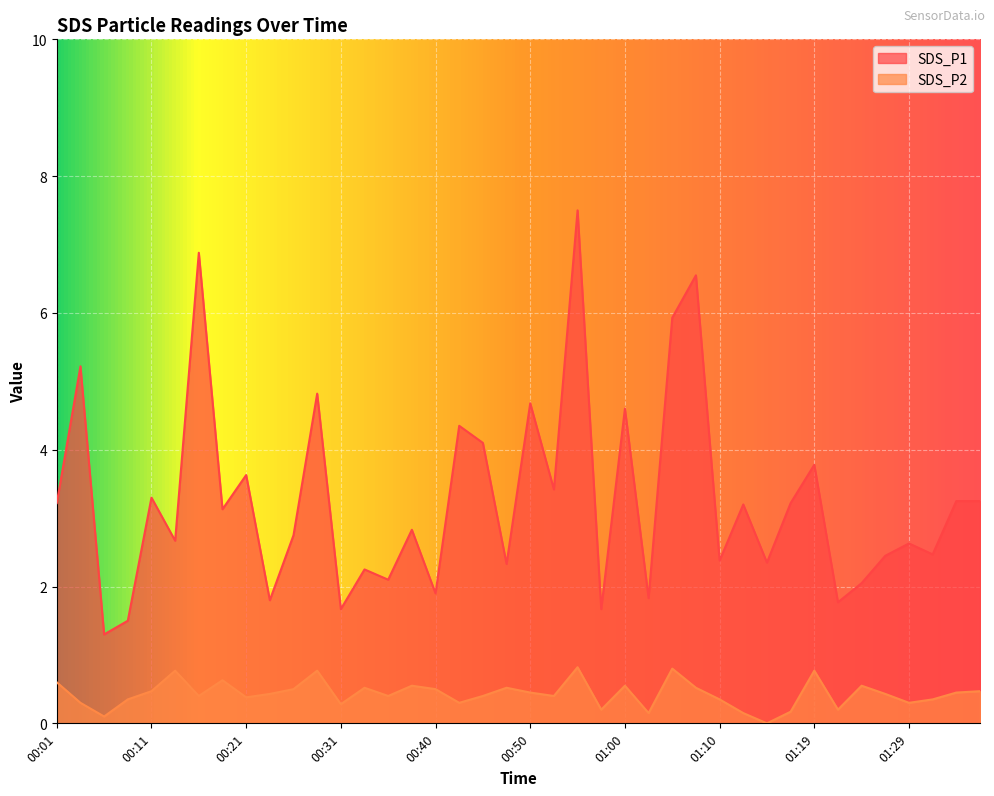

Reading left to right, transcribe all the data shown in this chart.

SDS_P1: 3.2	5.2	1.3	1.5	3.3	2.7	6.9	3.1	3.6	1.8	2.8	4.8	1.7	2.2	2.1	2.8	1.9	4.3	4.1	2.3	4.7	3.4	7.5	1.7	4.6	1.8	5.9	6.5	2.4	3.2	2.4	3.2	3.8	1.8	2.0	2.5	2.6	2.5	3.2	3.2
SDS_P2: 0.6	0.3	0.1	0.3	0.5	0.8	0.4	0.6	0.4	0.4	0.5	0.8	0.3	0.5	0.4	0.6	0.5	0.3	0.4	0.5	0.5	0.4	0.8	0.2	0.6	0.1	0.8	0.5	0.3	0.1	0.0	0.2	0.8	0.2	0.6	0.4	0.3	0.3	0.5	0.5